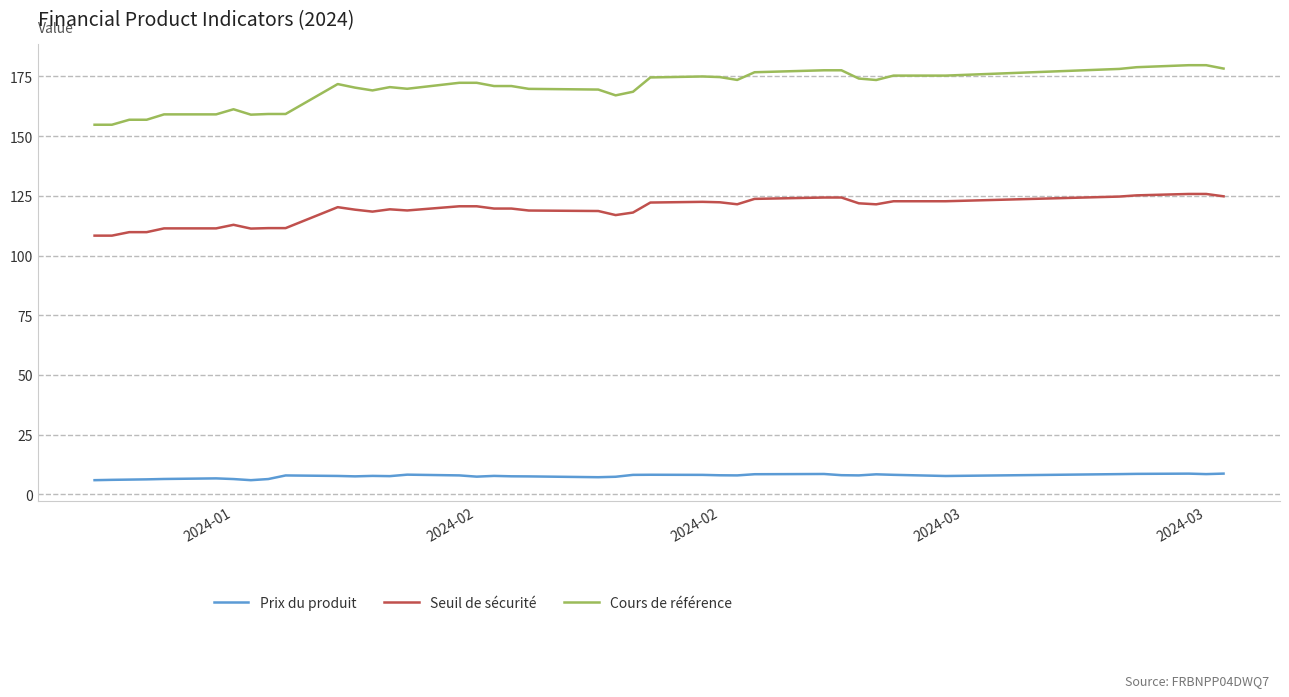

Rank the series by their average value, from highest to lowest.

Cours de référence, Seuil de sécurité, Prix du produit